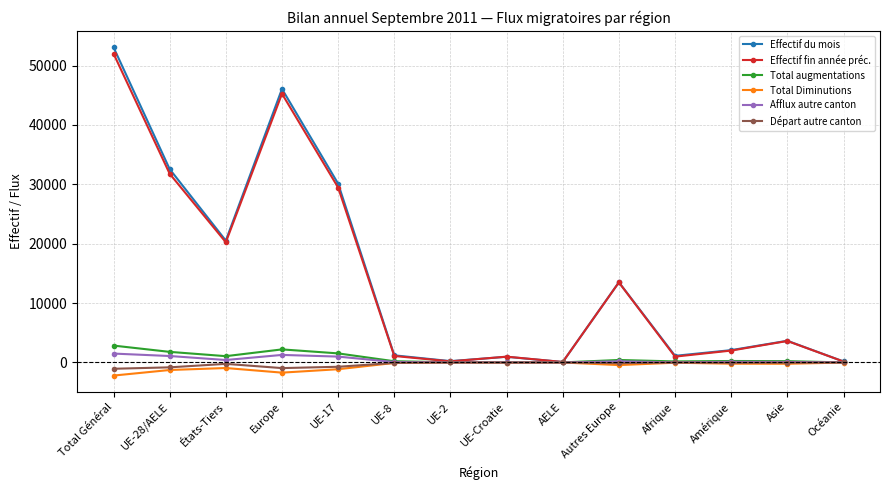

What is the label of the 2nd point from the left?

UE-28/AELE